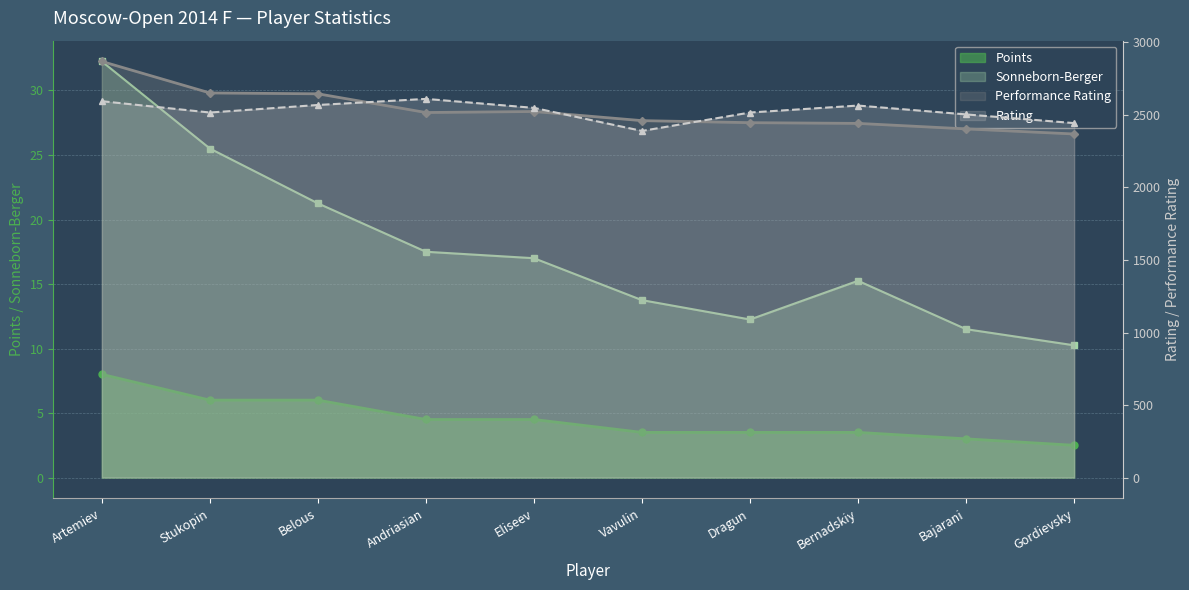

What are all the series names shown in the legend?

Points, Sonneborn-Berger, Performance Rating, Rating